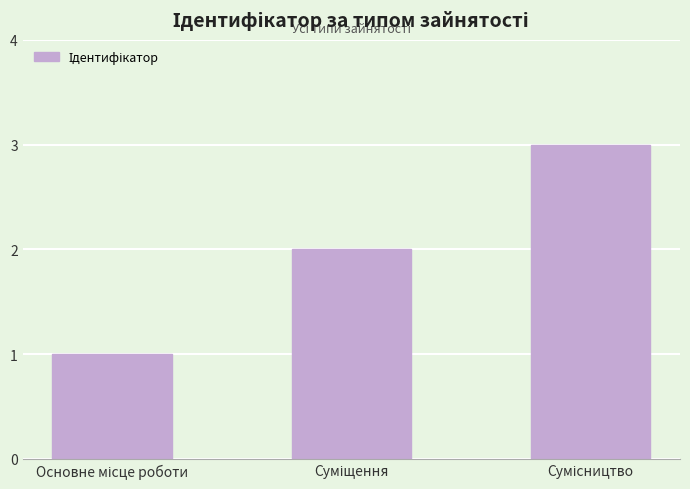

What is the value of the 1st bar from the left?

1